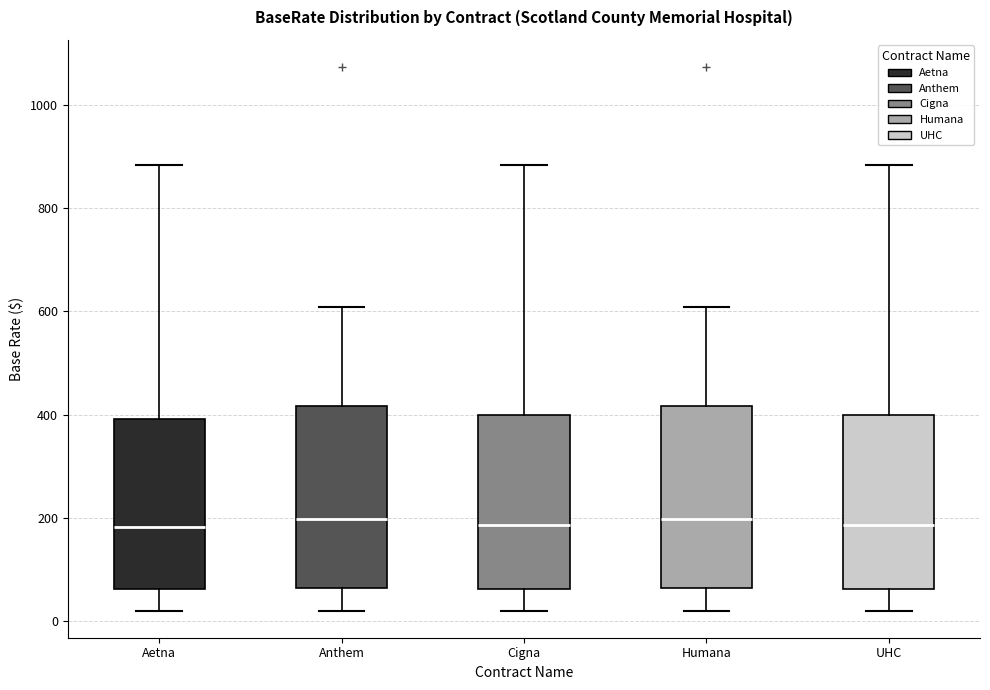

Where does the median line of the box for UHC sit on the y-axis? The values are not printed on the chart, so give them approximately, as read against the axis.

180